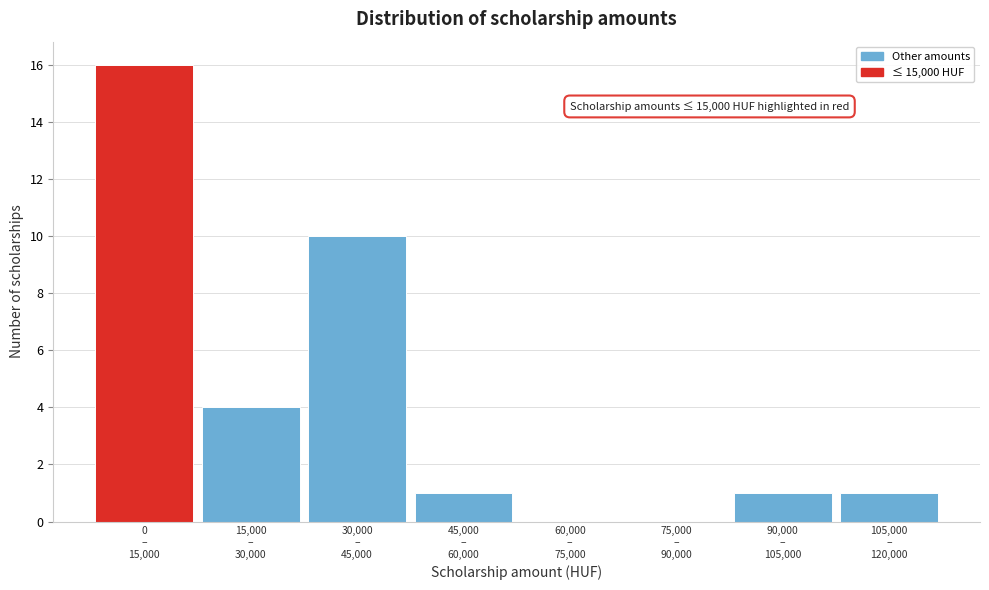

What is the sum of all values?

33